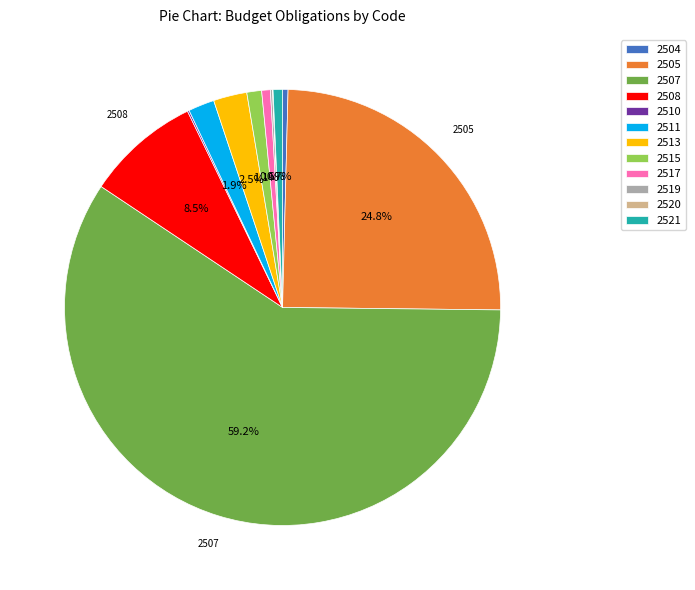

Is there a majority slice in this chart?

Yes